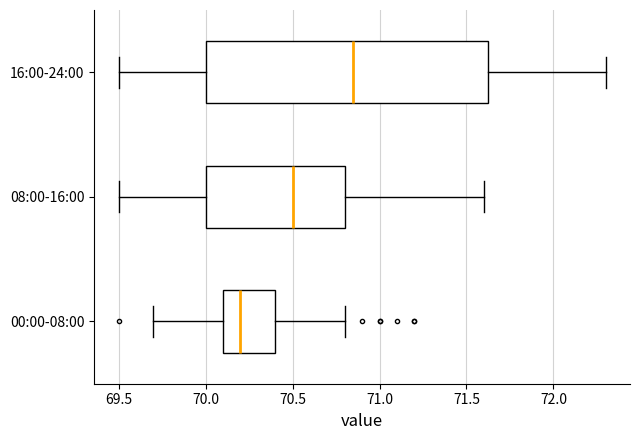

Which box's median line is the furthest to the left?

00:00-08:00